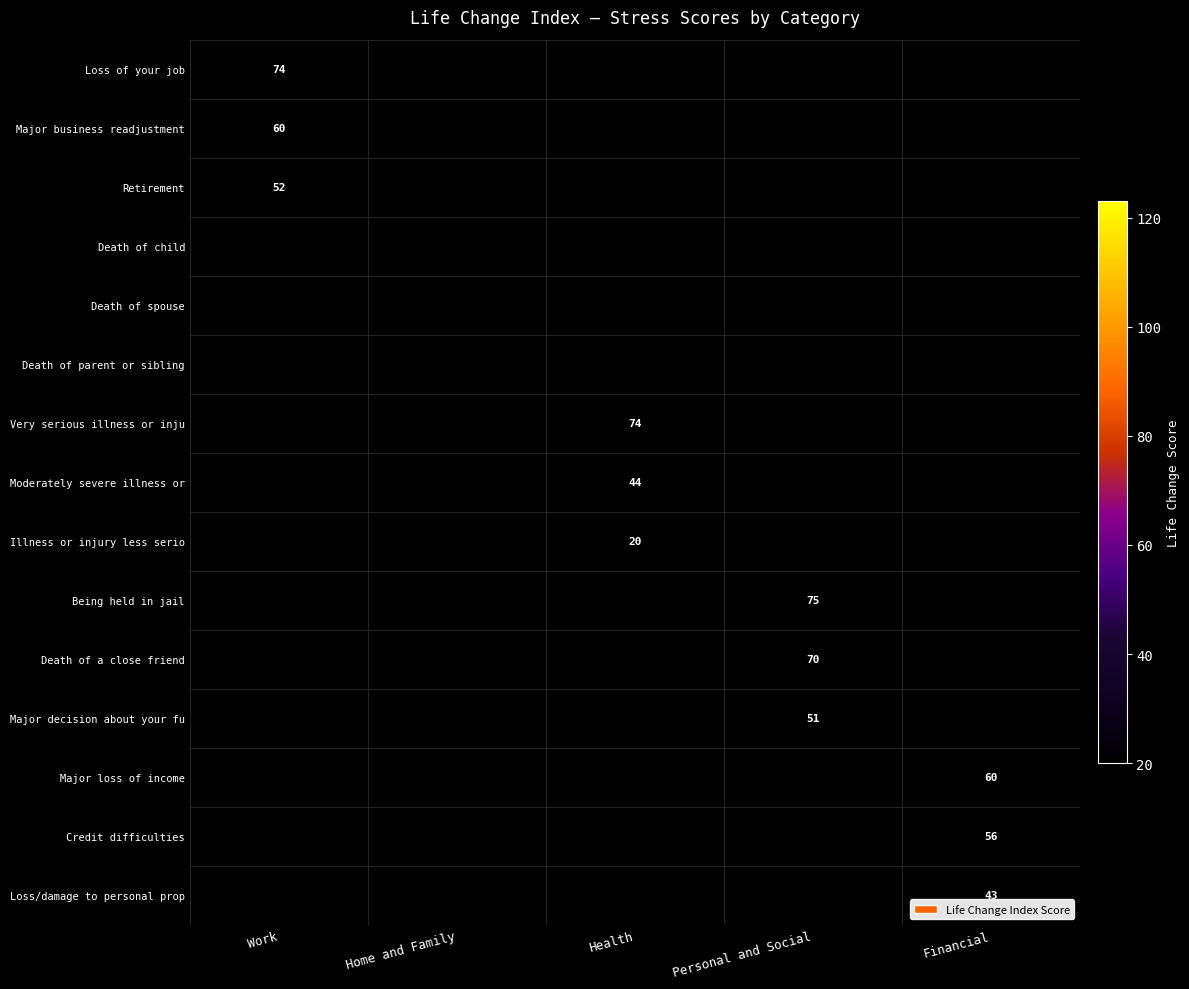

How many series are shown in this chart?

15